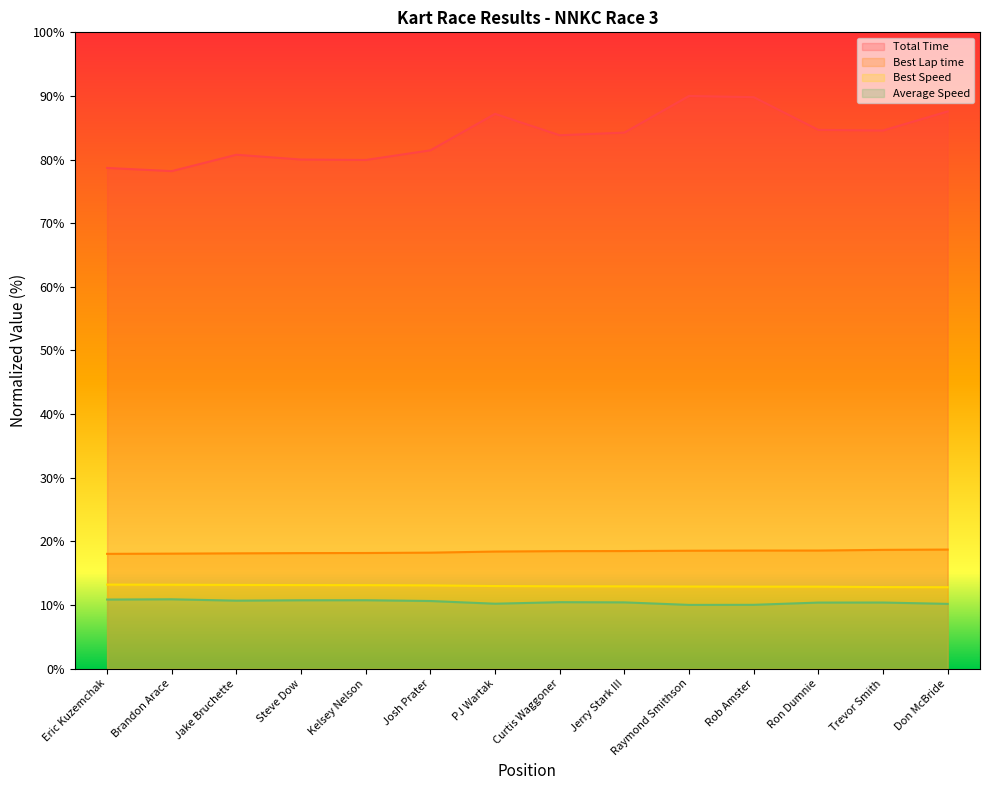

Is the value of Best Lap time at Ron Dumnie greater than the value of Total Time at Jerry Stark III?

No